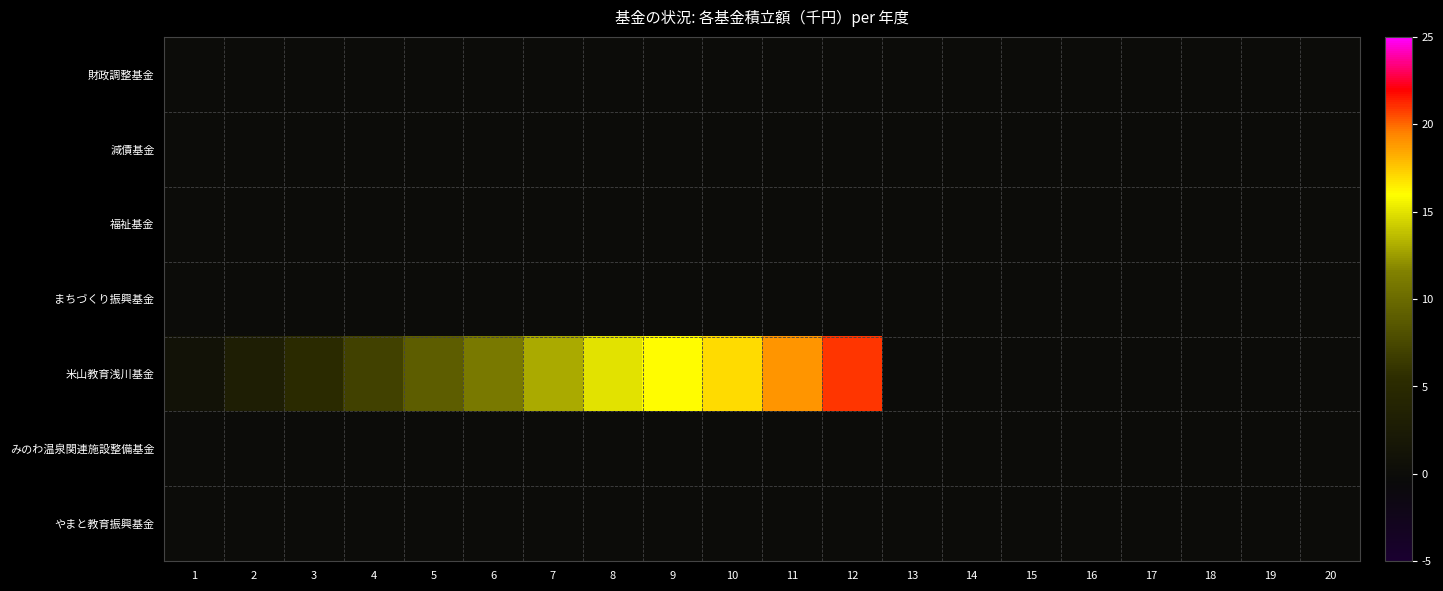

Rank the series by their maximum value, from lowest to highest.

財政調整基金, 減債基金, 福祉基金, まちづくり振興基金, みのわ温泉関連施設整備基金, やまと教育振興基金, 米山教育浅川基金